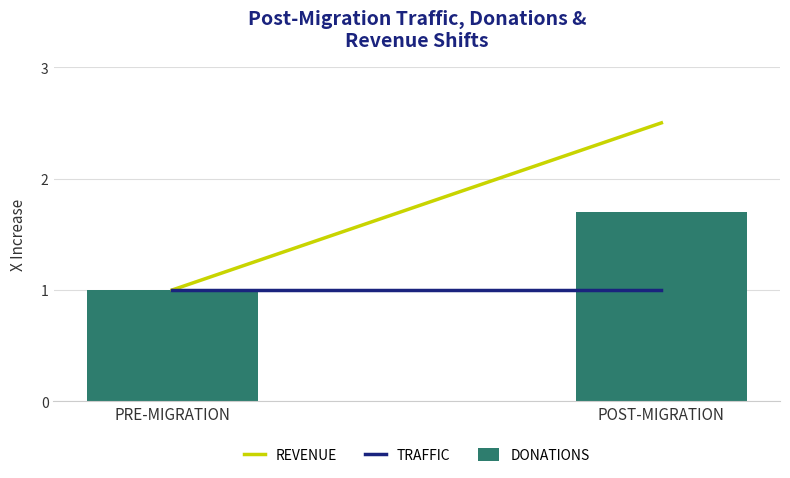

At which category does the chart reach its peak across all series?

POST-MIGRATION